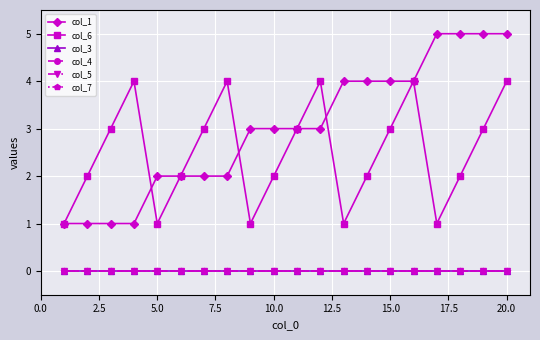

Is this an area chart (filled region under the line)?

No